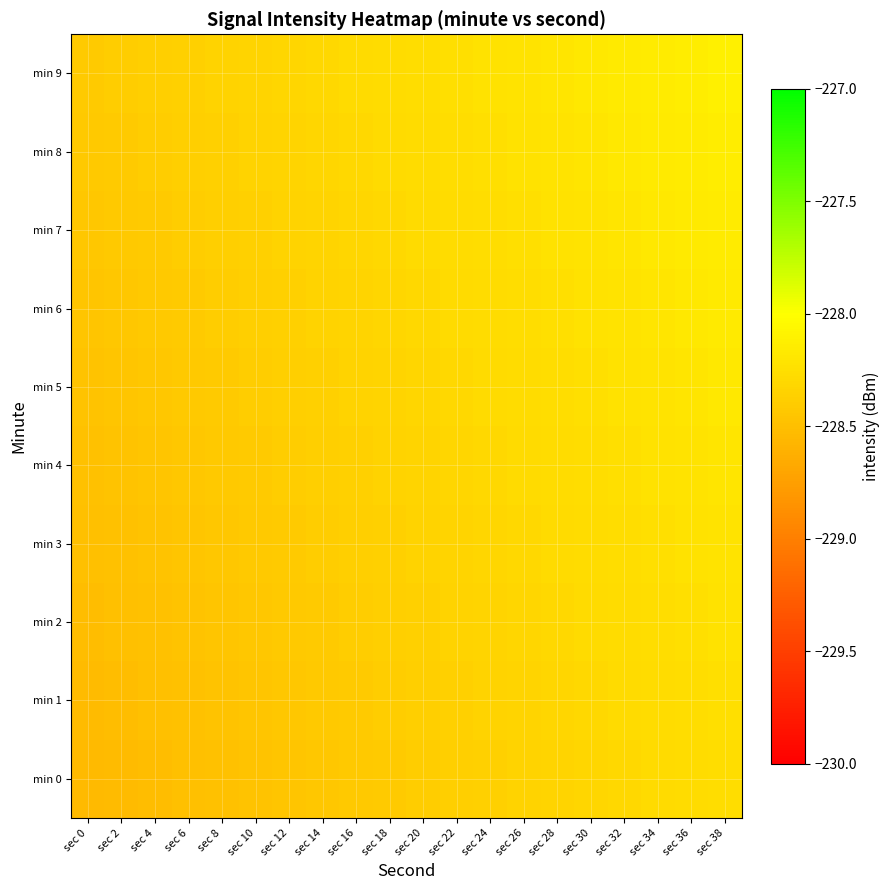

Which series has the largest total across all categories?

min 9